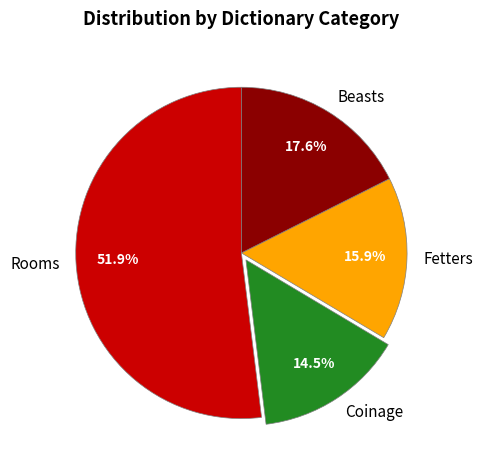

How many segments does this pie chart have?

4